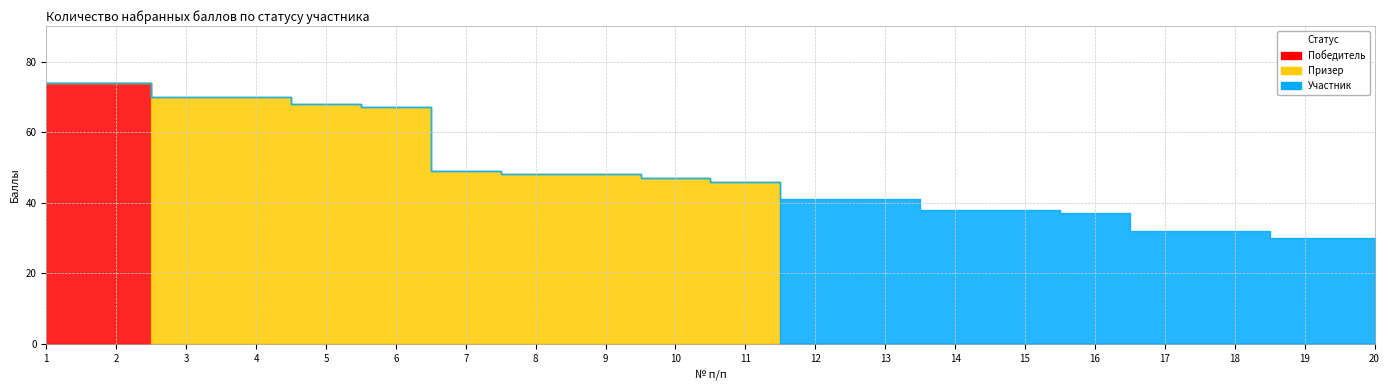

How many data points in Участник are above 0?

9